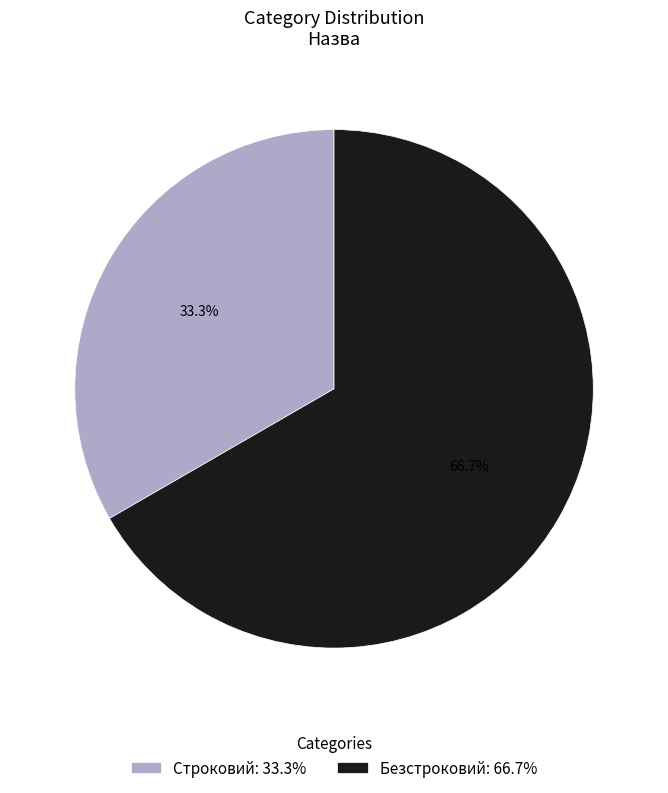

Combined, what portion of the pie is Безстроковий and Строковий?

100.0%